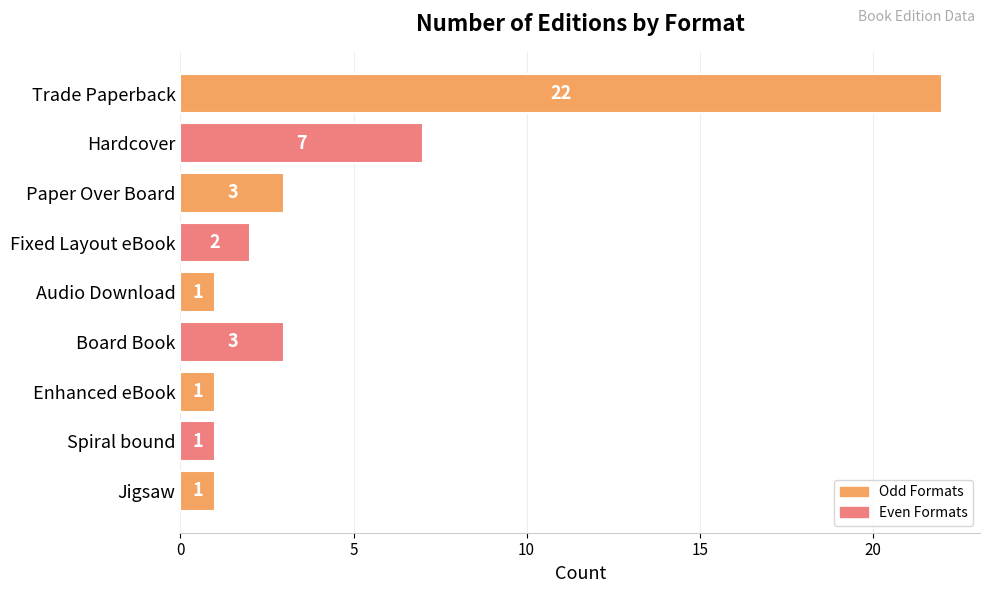

The chart shows a value of 1 at Enhanced eBook. True or false?

True